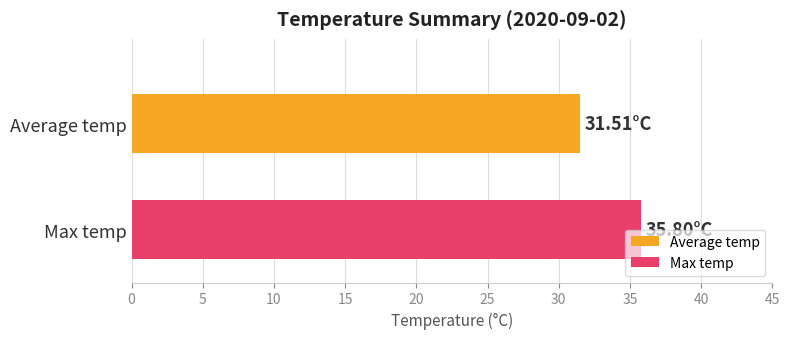

What is the maximum value shown in the chart?

35.8